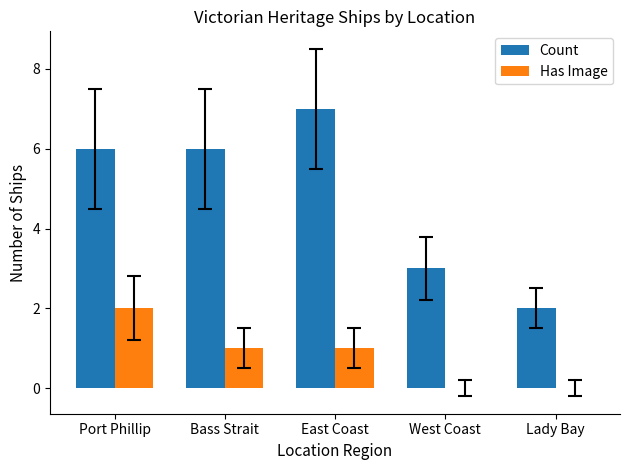

Reading left to right, extract all data points from this chart.

Count: Port Phillip=6	Bass Strait=6	East Coast=7	West Coast=3	Lady Bay=2
Has Image: Port Phillip=2	Bass Strait=1	East Coast=1	West Coast=0	Lady Bay=0